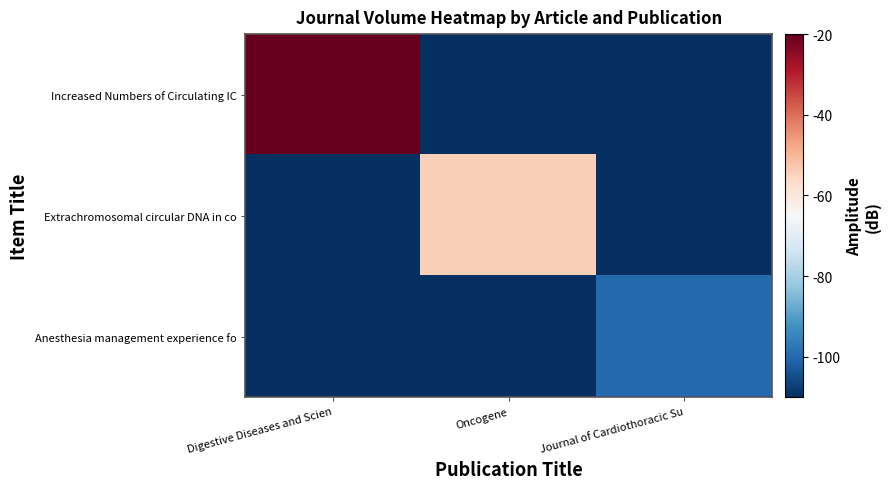

At which category is the sum across all series the highest?

Digestive Diseases and Scien